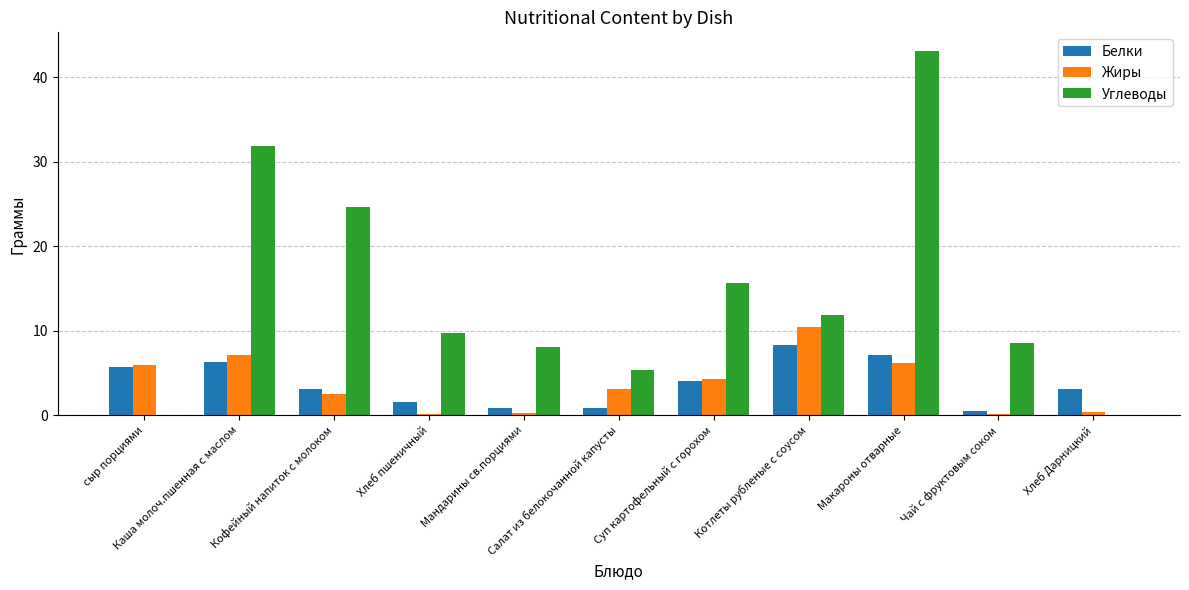

How many series are shown in this chart?

3